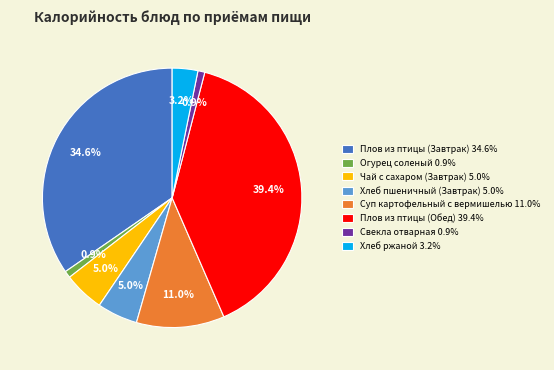

Do Огурец соленый 0.9% and Плов из птицы (Обед) 39.4% together represent more than half of the pie?

No